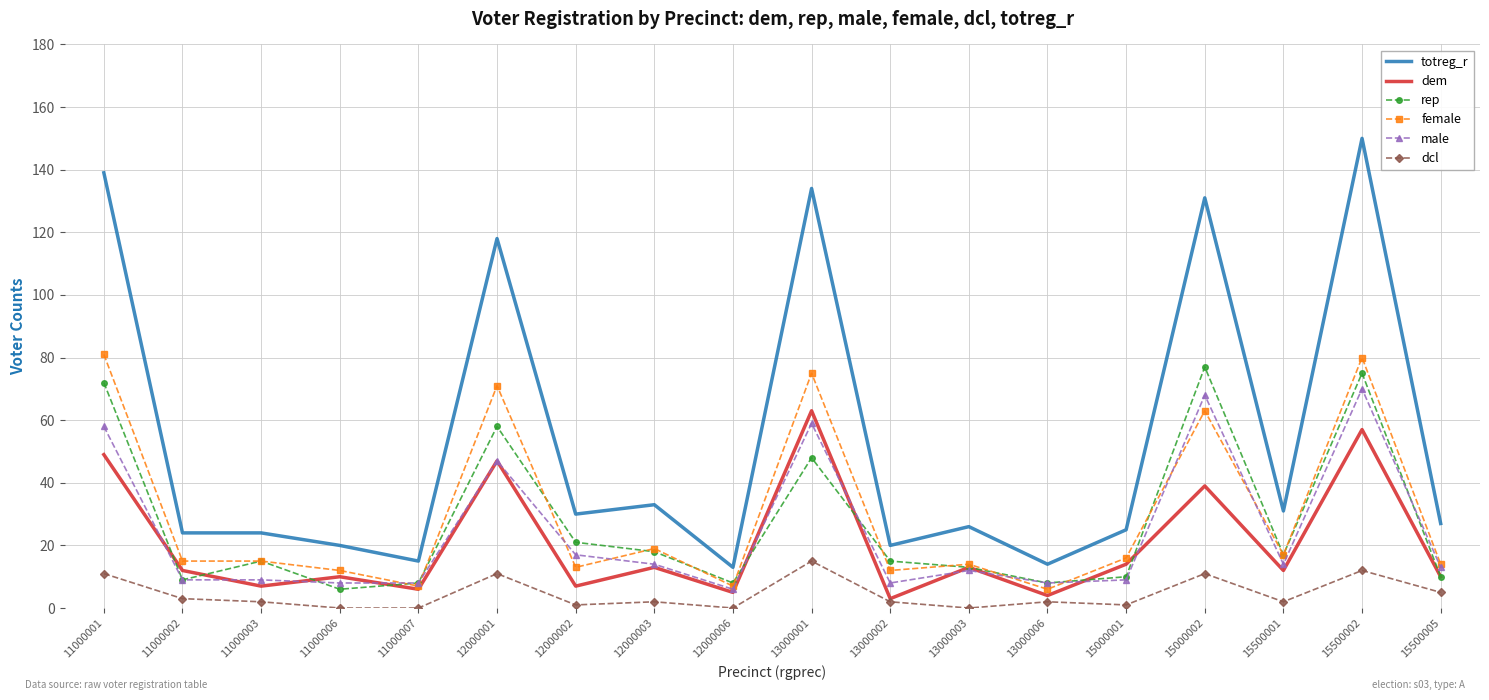

At 11000001, list the series in order from smallest to largest.

dcl, dem, male, rep, female, totreg_r